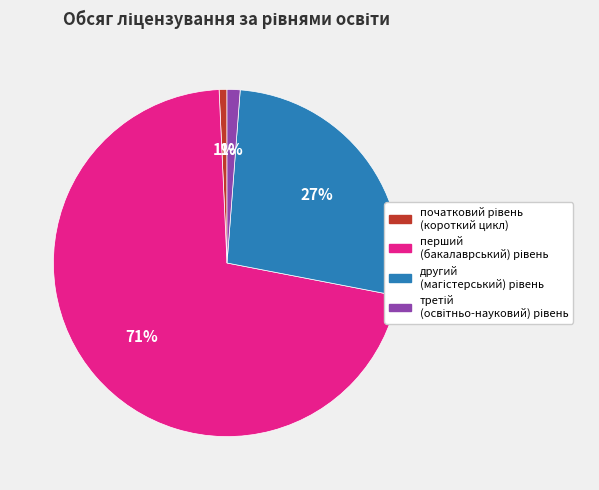

Is there any slice that represents more than half of the pie?

Yes